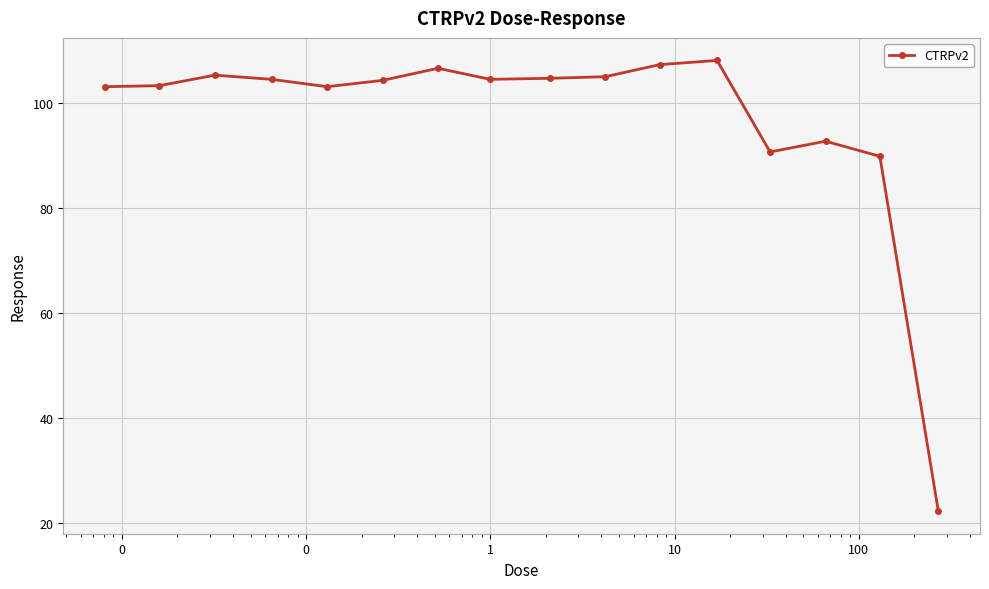

What is the value of the 12th point from the left?

108.1